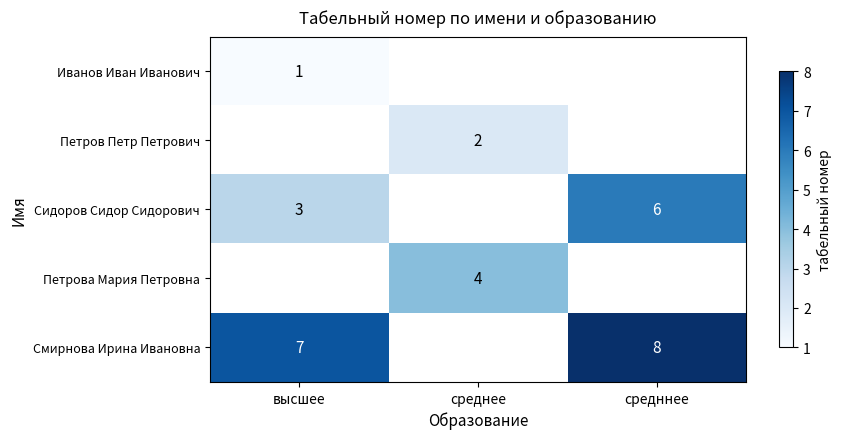

The value of Сидоров Сидор Сидорович at средннее is 8. True or false?

False